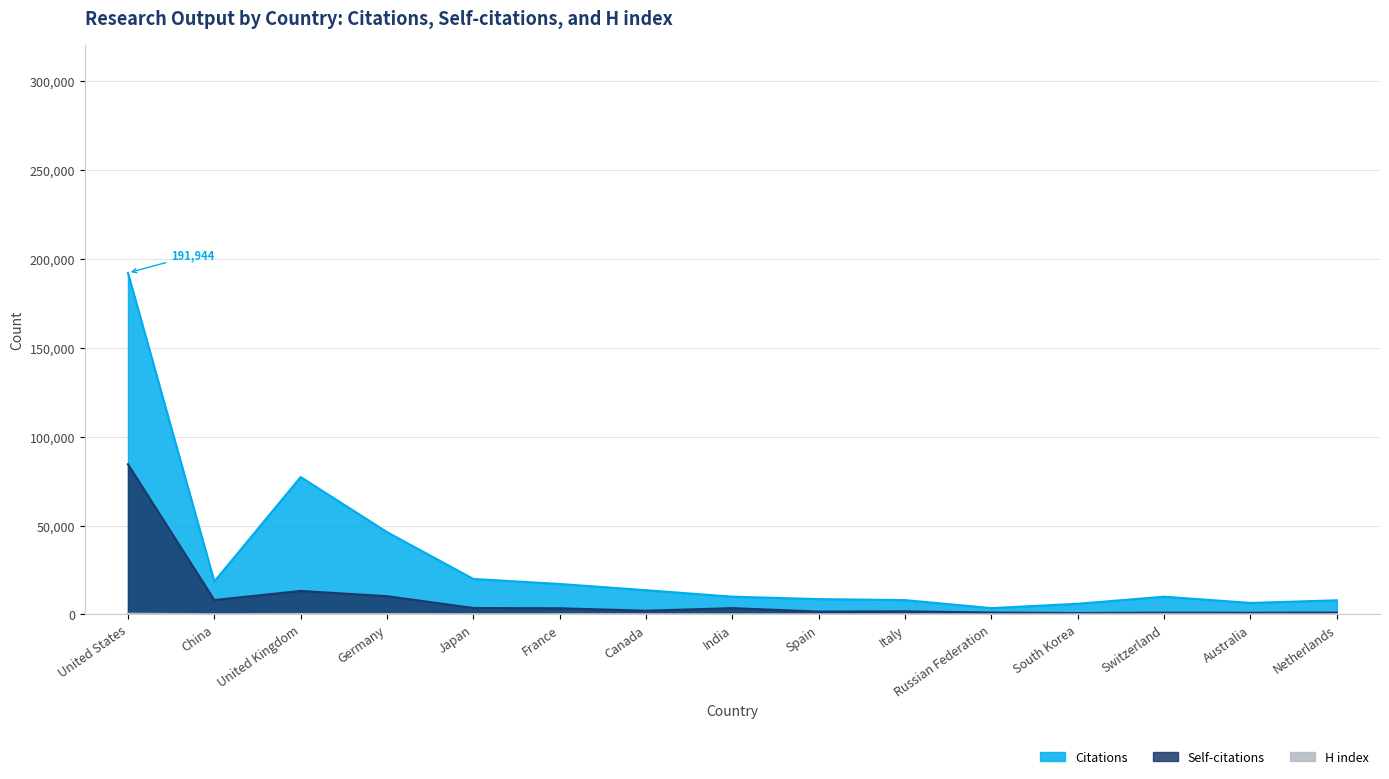

How many lines are shown in the chart?

3